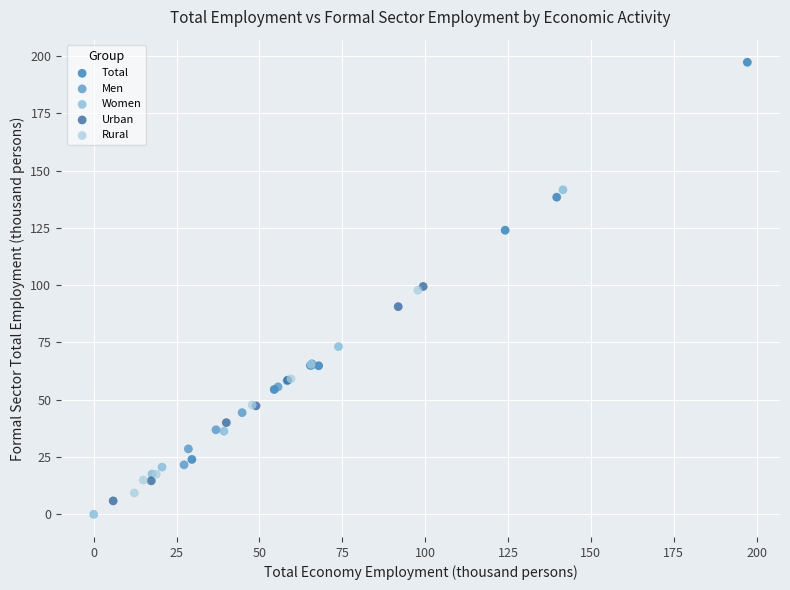

Which series has the widest spread of Y values?

Total